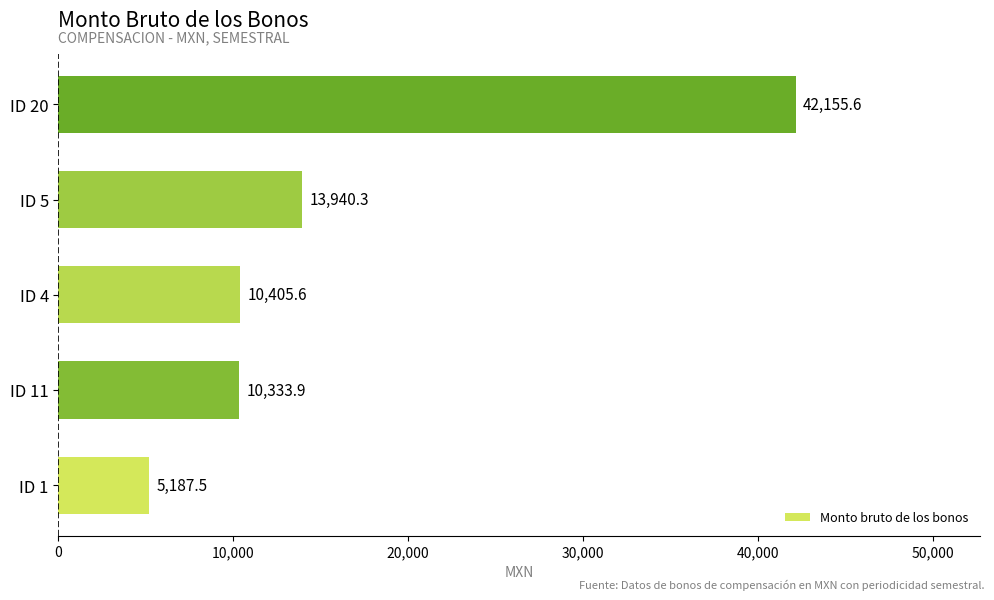

What is the average value?

16404.6